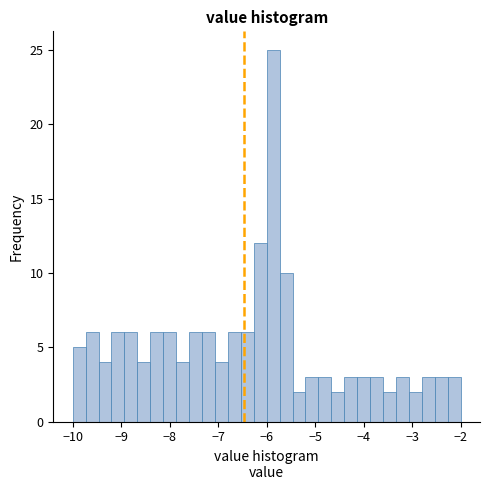

Around what value on the x-axis is the tallest bar? Give the approximate position of its centre, as read against the axis.

-5.9